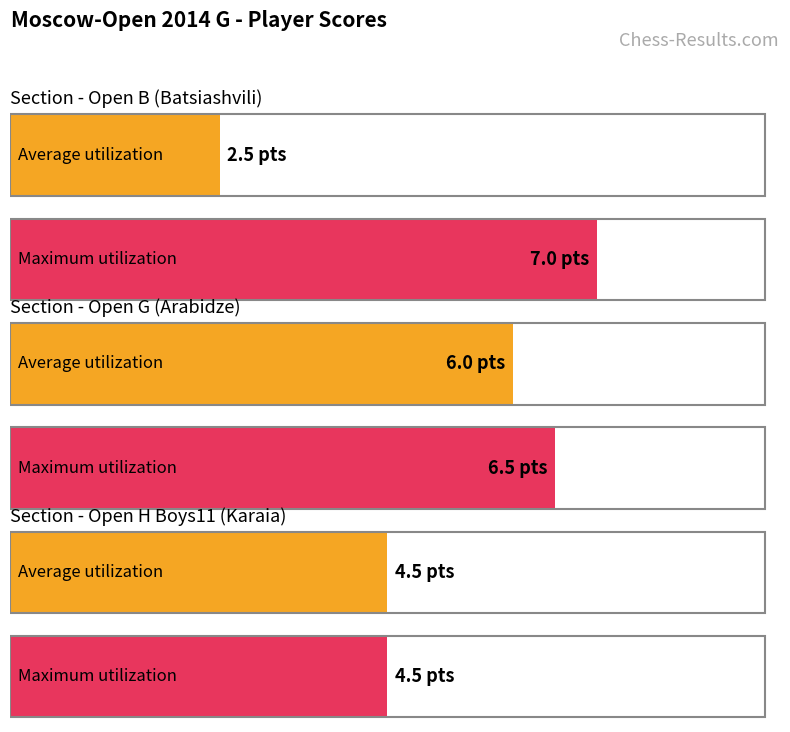

Is the value of Maximum utilization at Open G (Arabidze) greater than the value of Average utilization at Open B (Batsiashvili)?

Yes